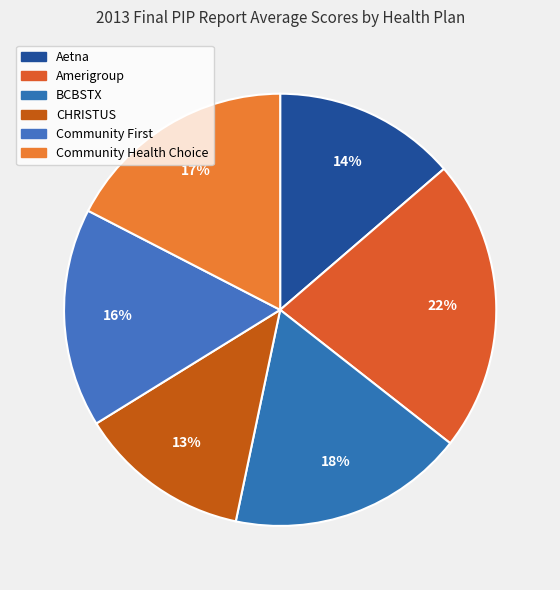

How many segments does this pie chart have?

6